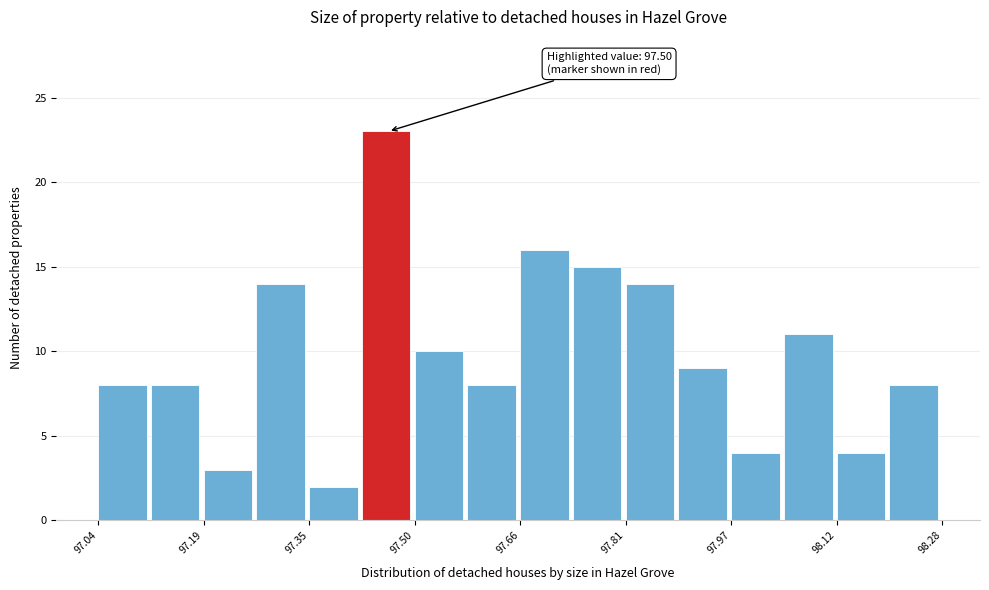

Read against the x-axis, roughly where is the centre of the tallest bar?

97.46